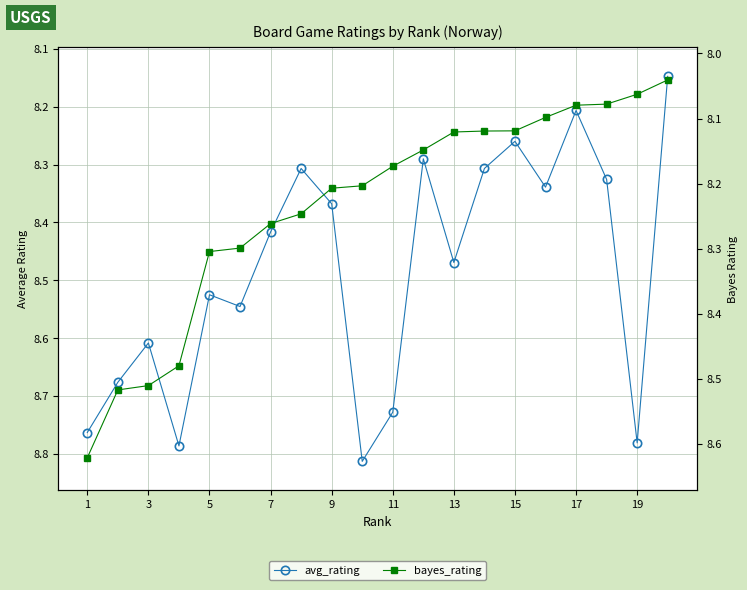

True or false: avg_rating and bayes_rating intersect in this chart.

False